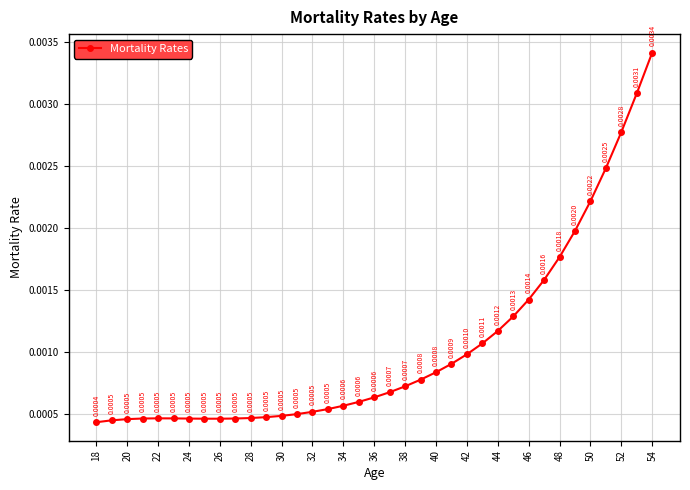

How many points are higher than both their immediate neighbors (excluding endpoints)?

1